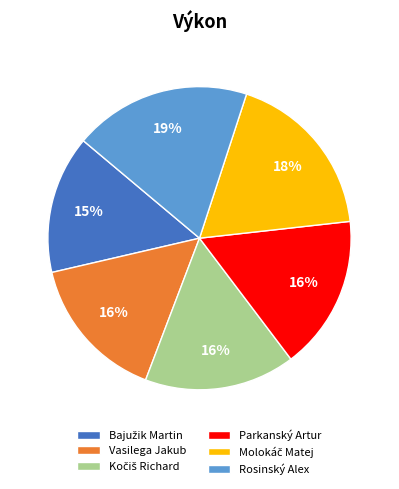

Which slice is the largest?

Rosinský Alex